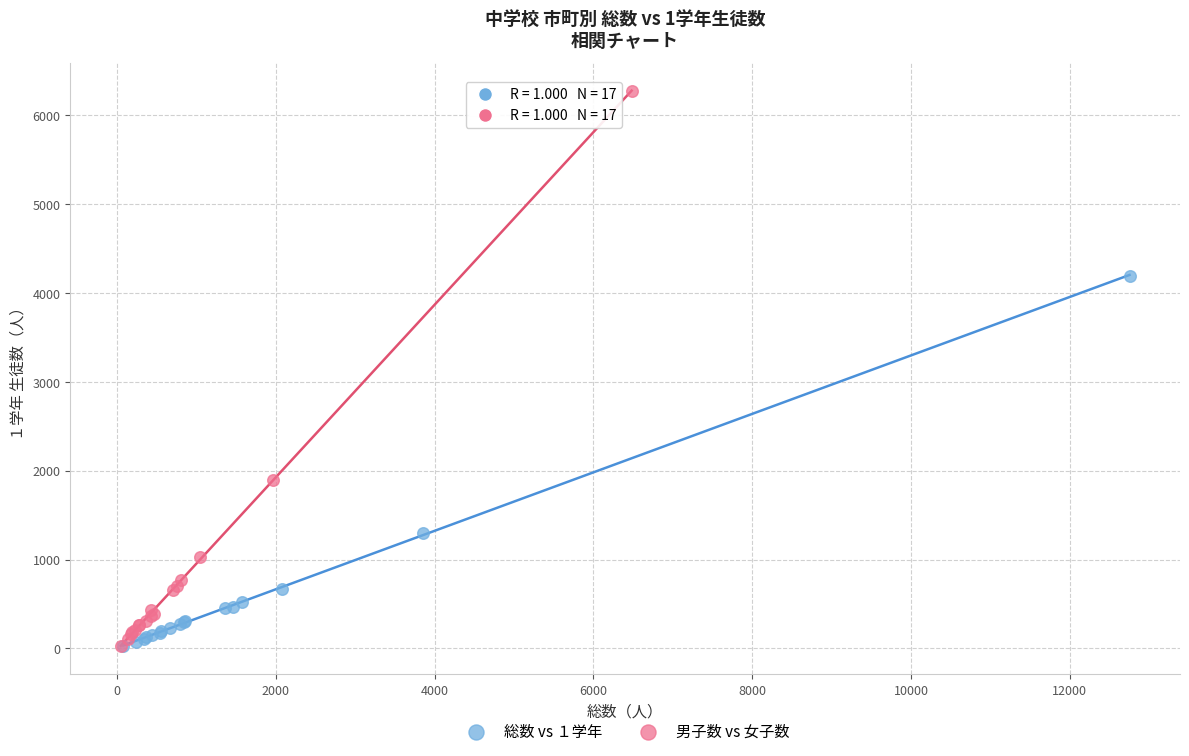

Which series has the largest Y range (max minus min)?

男子数 vs 女子数